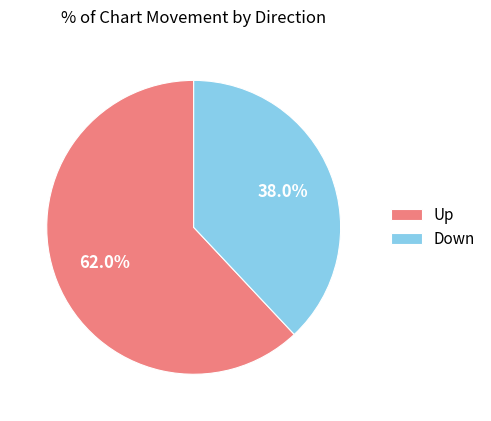

Which has a higher value, Up or Down?

Up